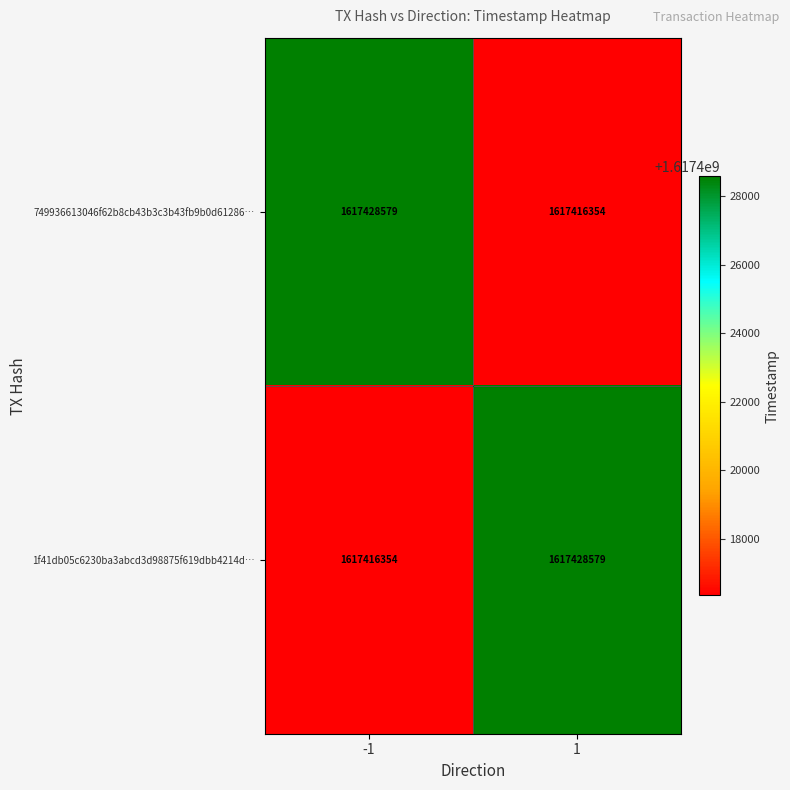

What is the difference between the 749936613046f62b8cb43b3c3b43fb9b0d61286… values at -1 and 1?

12225